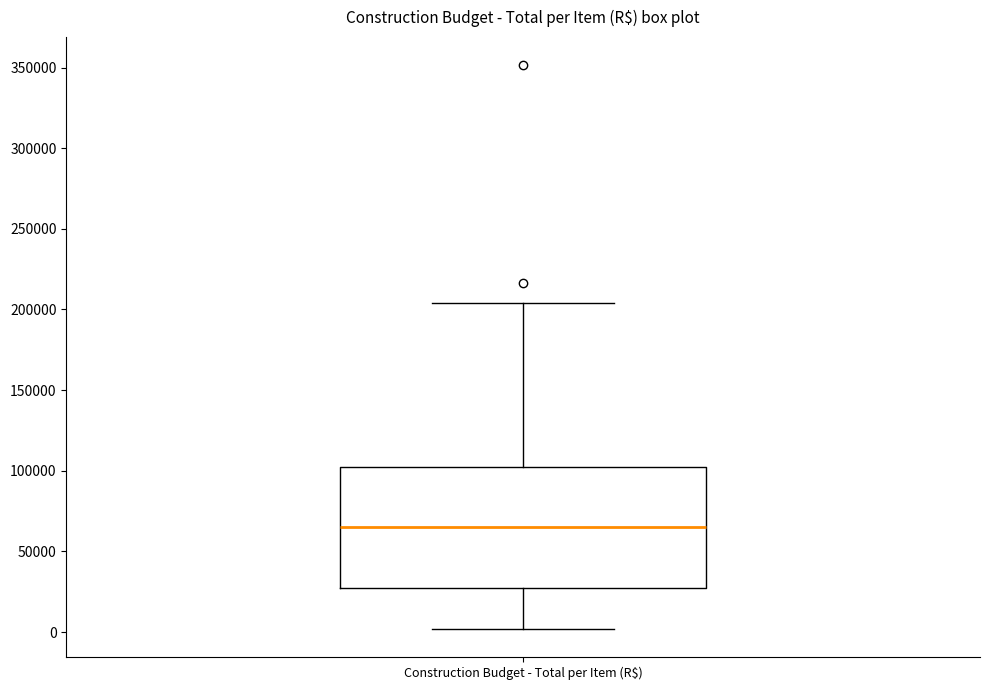

Where is the lower edge of the box for Construction Budget - Total per Item (R$) on the y-axis? The values are not printed on the chart, so give them approximately, as read against the axis.

25000